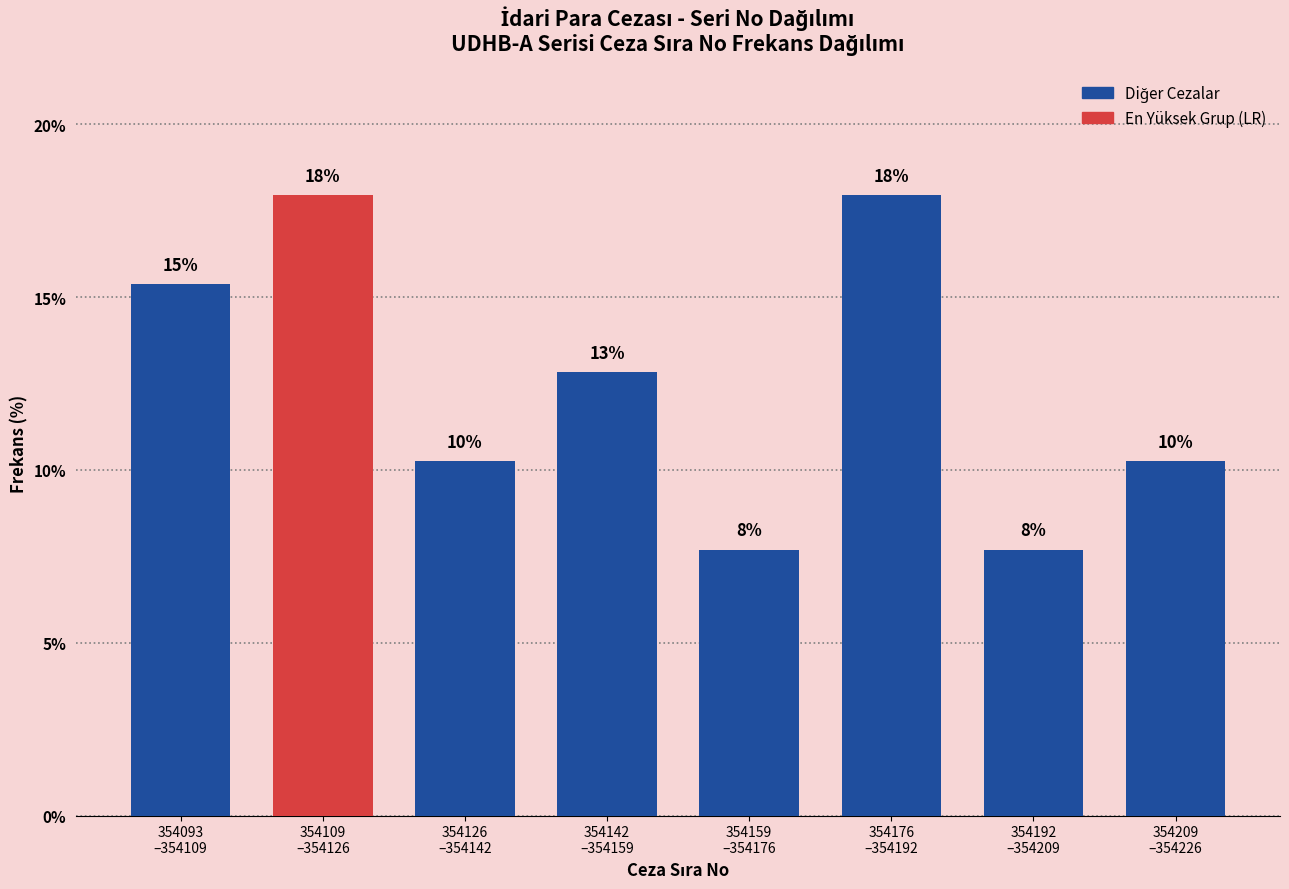

How many bars are there in total?

8